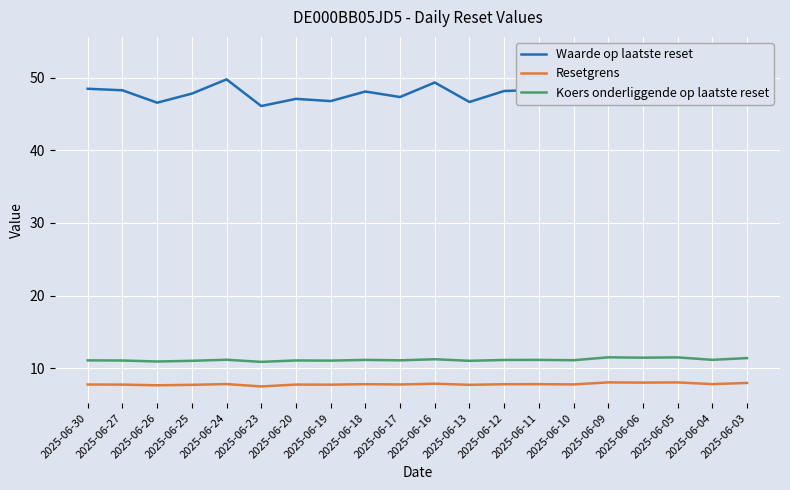

The Resetgrens series shows 7.8 at 2025-06-11. True or false?

True